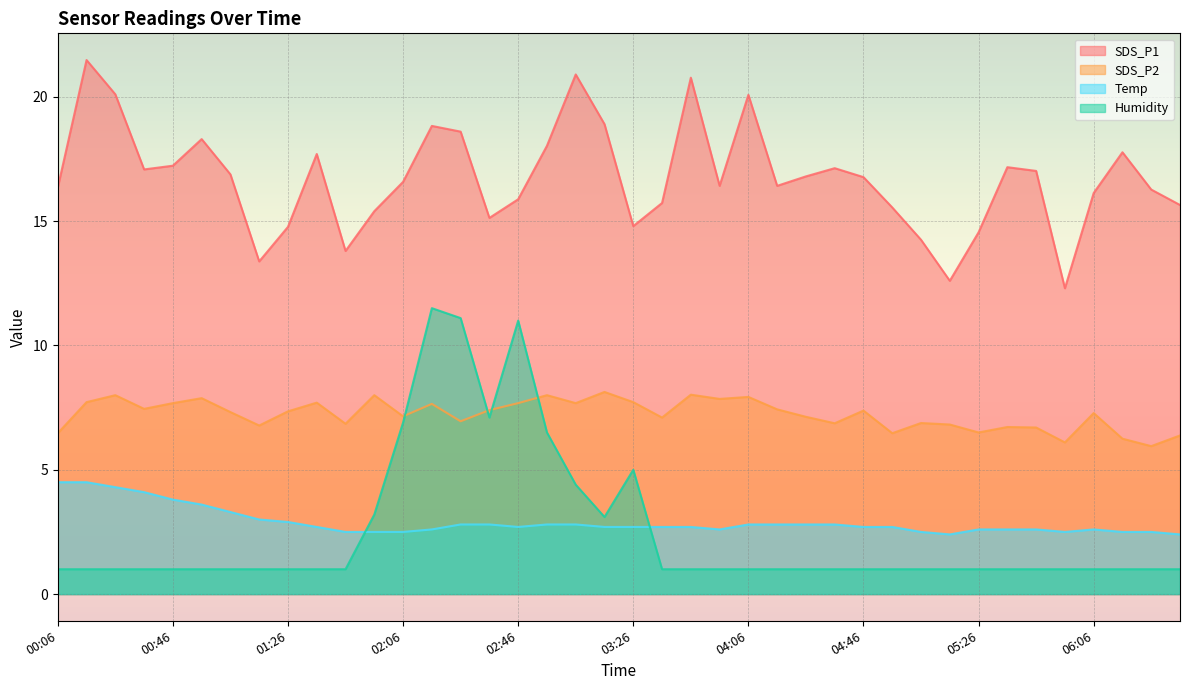

At which category is the sum across all series the highest?

02:16